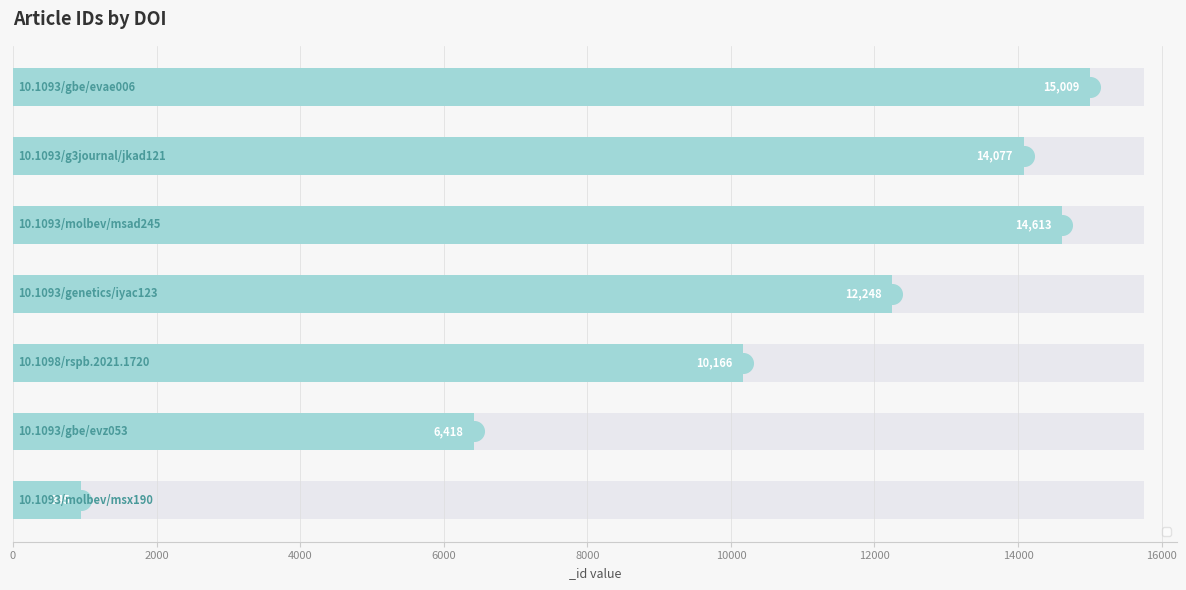

Which has a higher value, 10.1093/molbev/msad245 or 10.1098/rspb.2021.1720?

10.1093/molbev/msad245